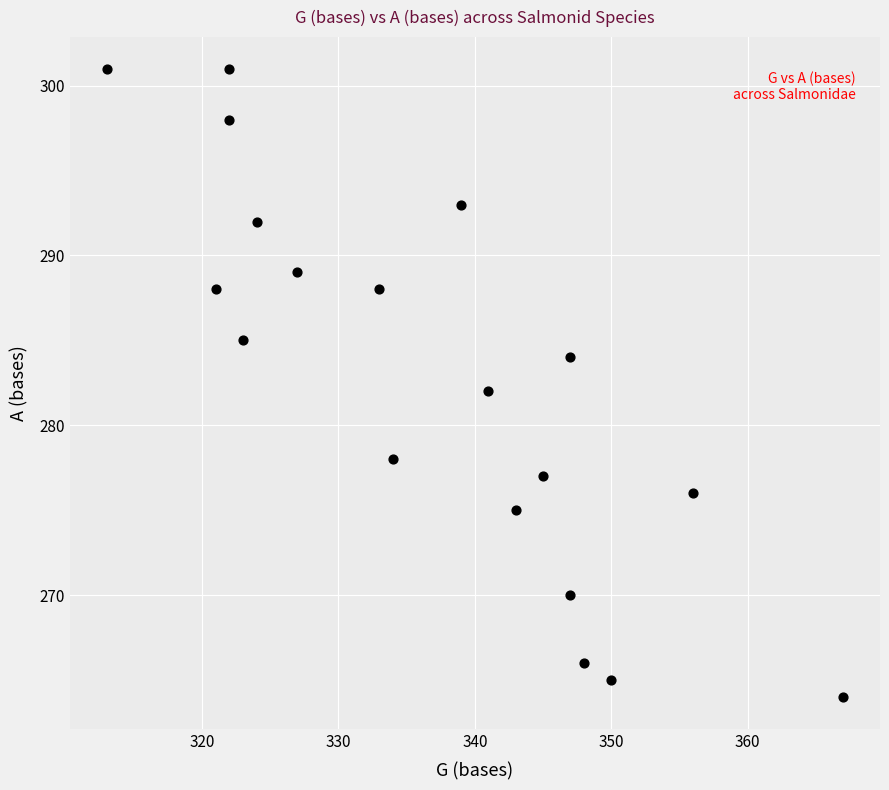

What is the range of X values (max minus min)?

54